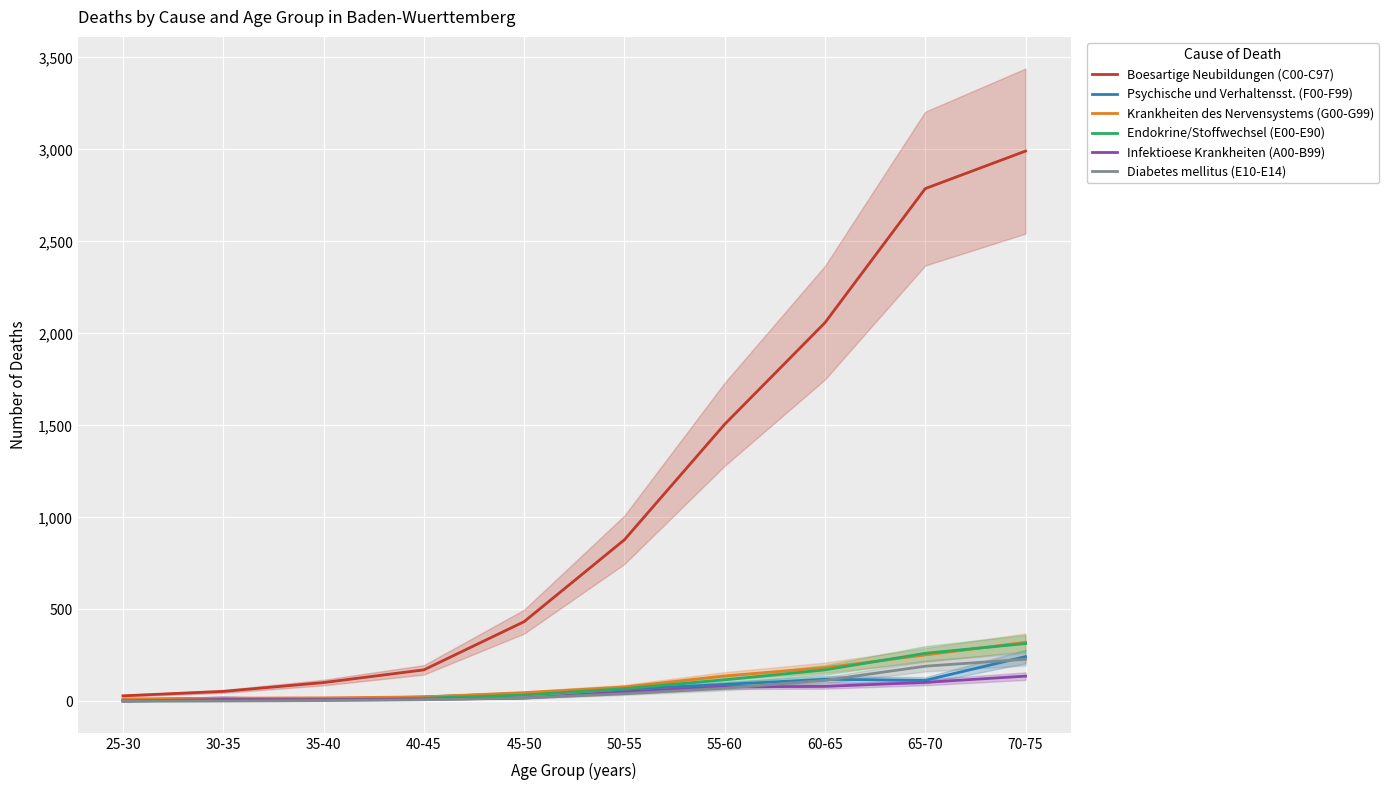

How many lines are shown in the chart?

6